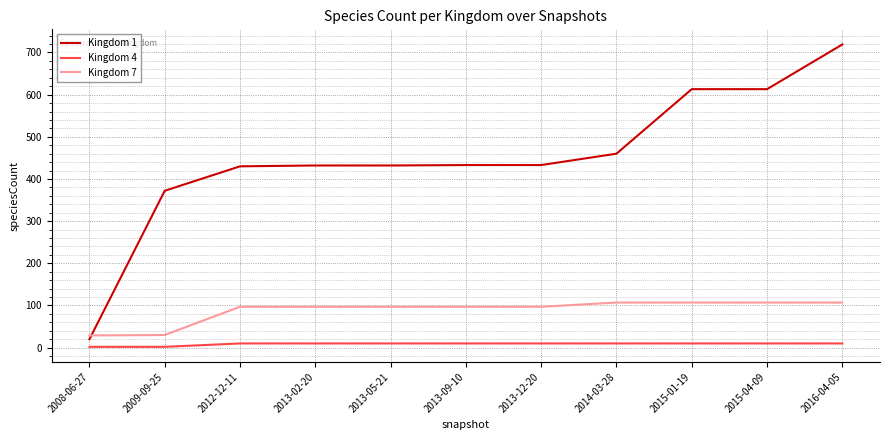

The Kingdom 7 series shows 97 at 2013-02-20. True or false?

True